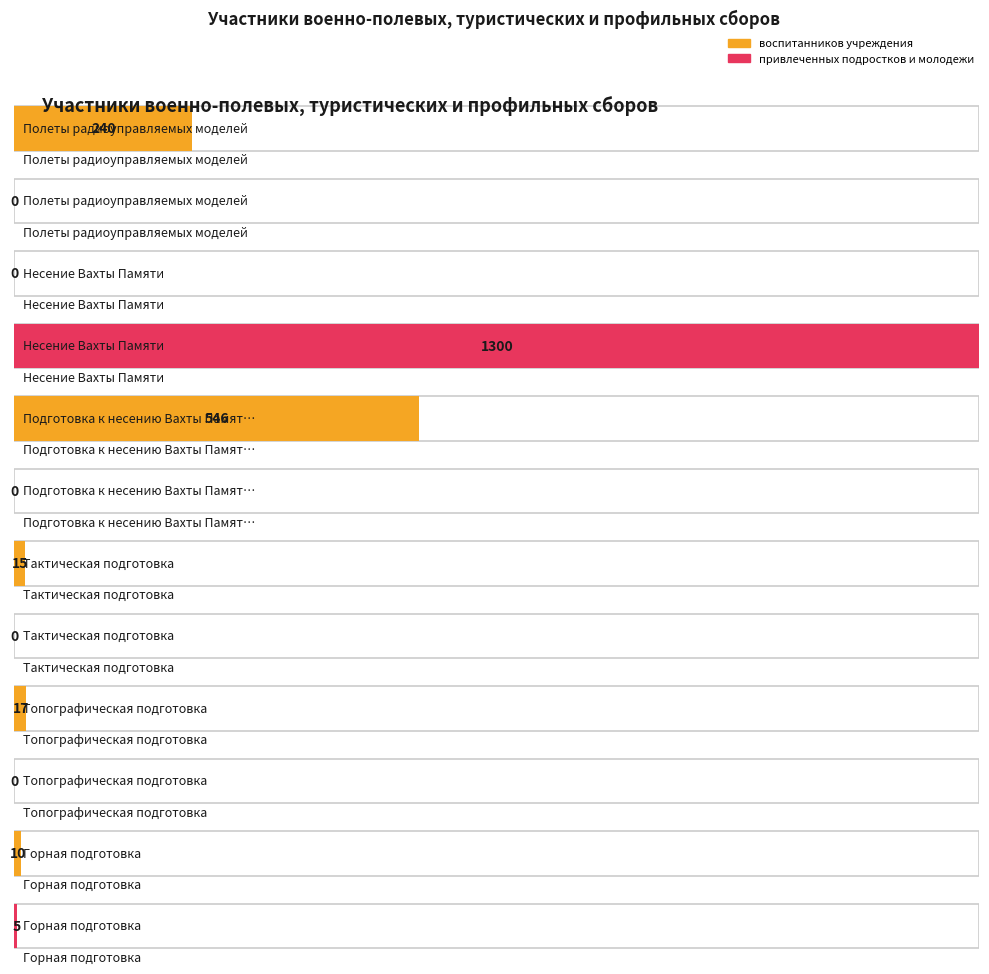

At which category is the sum across all series the highest?

Несение Вахты Памяти